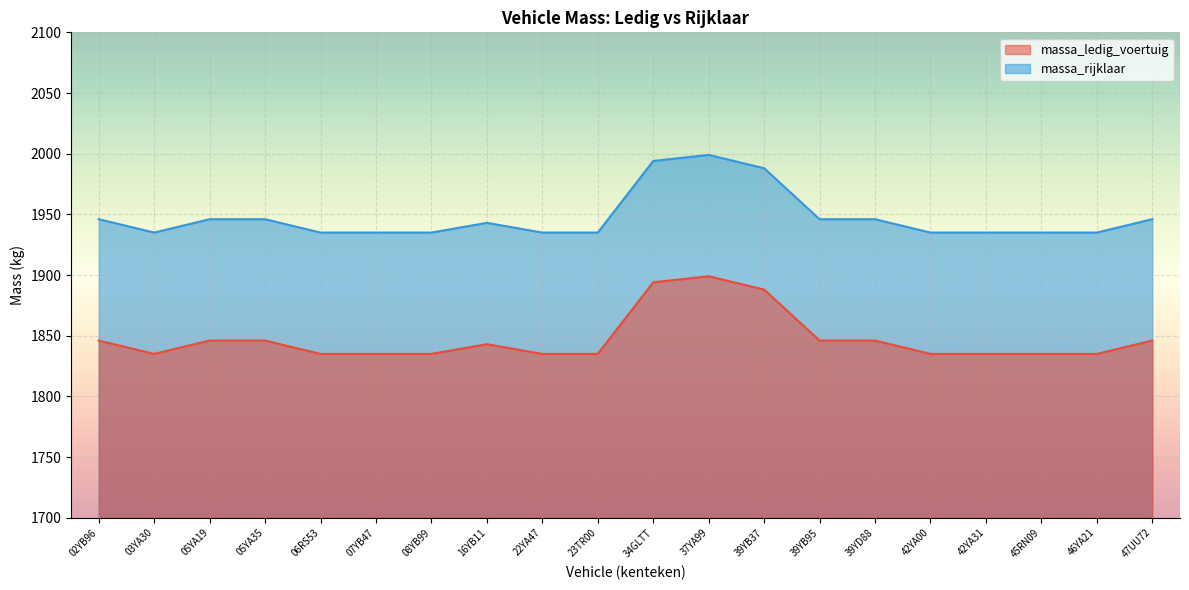

Reading right to left, extract all data points from this chart.

massa_ledig_voertuig: 47UU72=1846	46YA21=1835	45RN09=1835	42YA31=1835	42YA00=1835	39YD88=1846	39YB95=1846	39YB37=1888	37YA99=1899	34GLTT=1894	23TR00=1835	22YA47=1835	16YB11=1843	08YB99=1835	07YB47=1835	06RS53=1835	05YA35=1846	05YA19=1846	03YA30=1835	02YB96=1846
massa_rijklaar: 47UU72=1946	46YA21=1935	45RN09=1935	42YA31=1935	42YA00=1935	39YD88=1946	39YB95=1946	39YB37=1988	37YA99=1999	34GLTT=1994	23TR00=1935	22YA47=1935	16YB11=1943	08YB99=1935	07YB47=1935	06RS53=1935	05YA35=1946	05YA19=1946	03YA30=1935	02YB96=1946